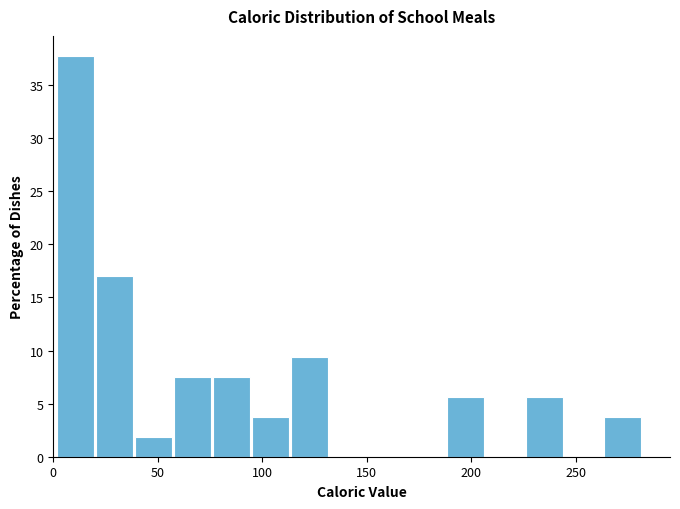

Around what value on the x-axis is the tallest bar? Give the approximate position of its centre, as read against the axis.

10